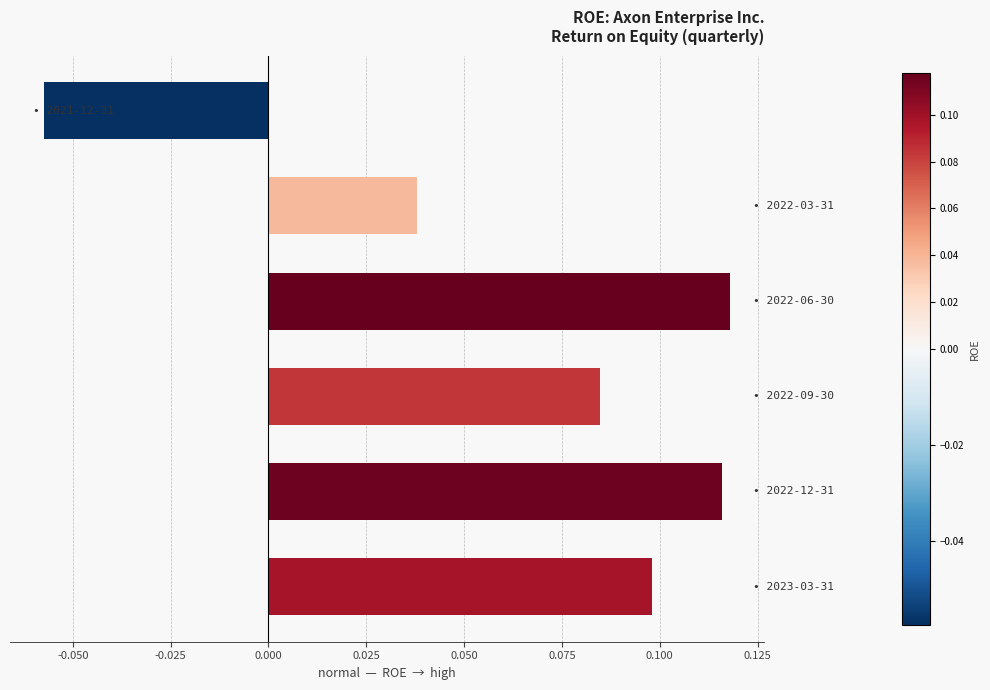

Count the values in the range 0 to 1.

5